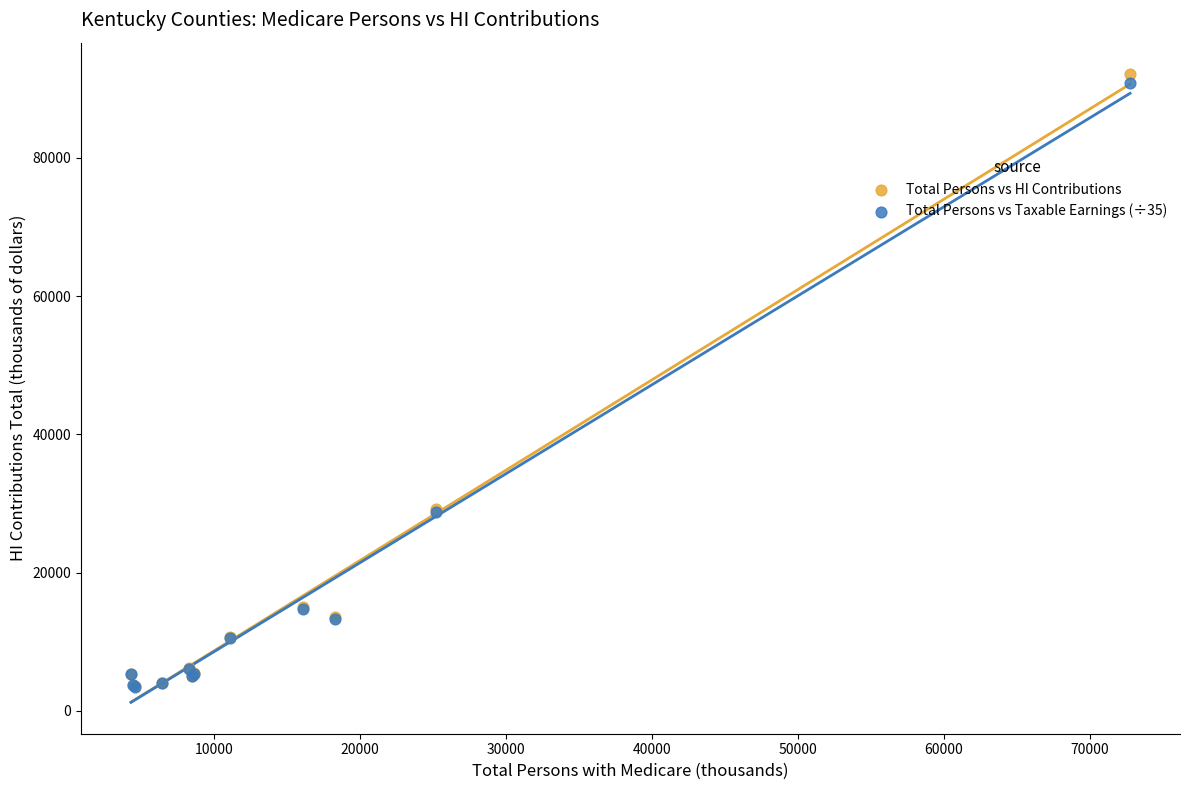

What are all the series names shown in the legend?

Total Persons vs HI Contributions, Total Persons vs Taxable Earnings (÷35)